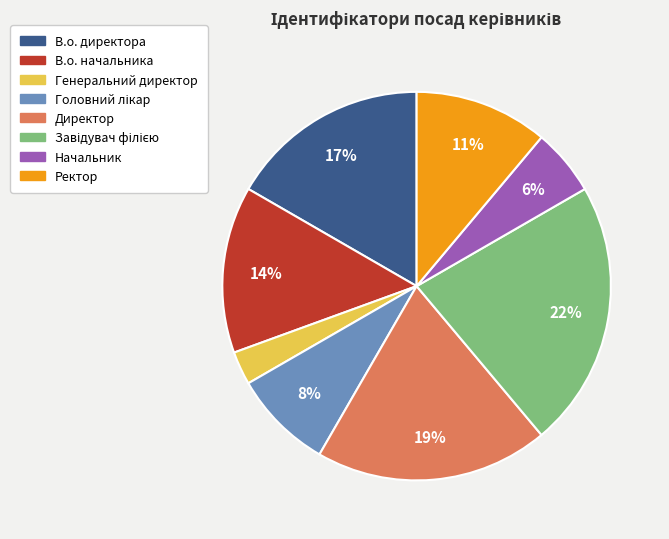

Is there any slice that represents more than half of the pie?

No